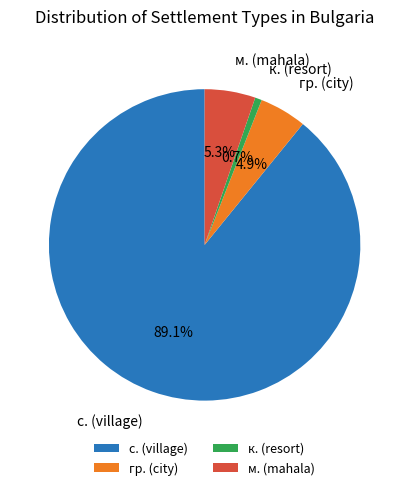

How much of the chart is everything except с. (village)?

10.9%